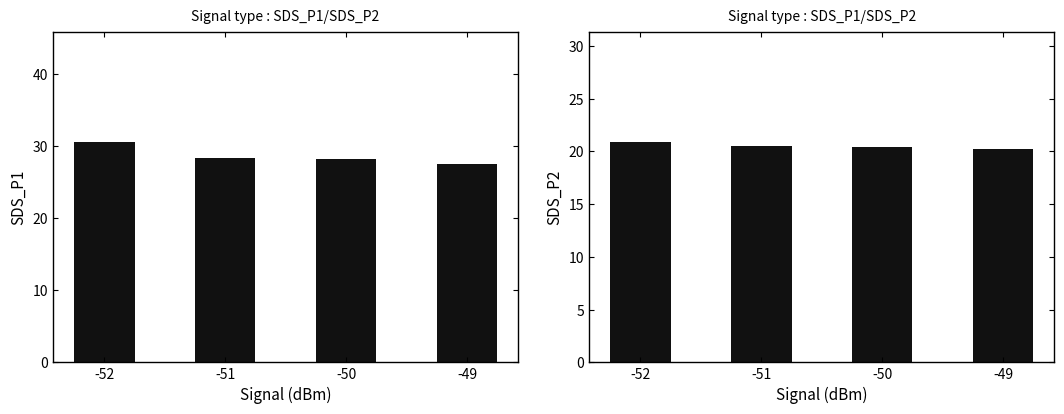

At how many categories does at least one series exceed 27?

4